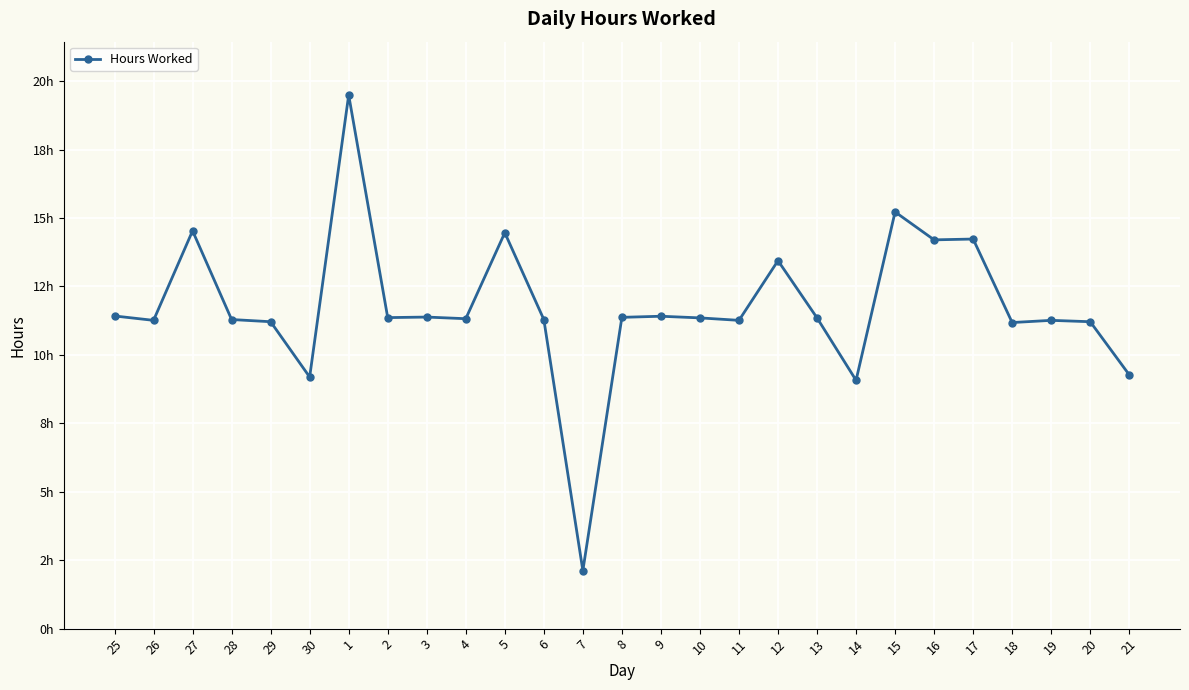

Does the chart have visible grid lines?

Yes